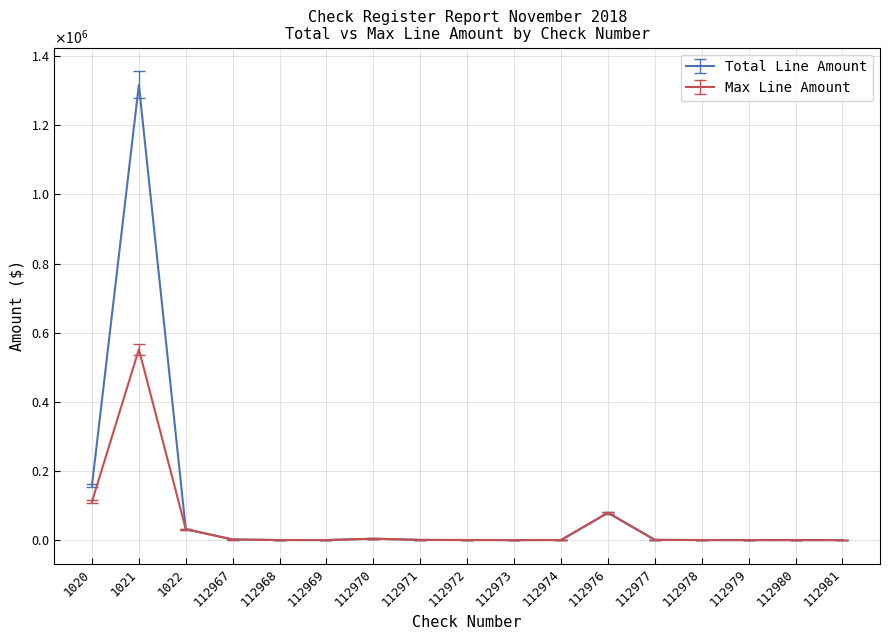

The Total Line Amount series shows 31.3 at 112979. True or false?

False